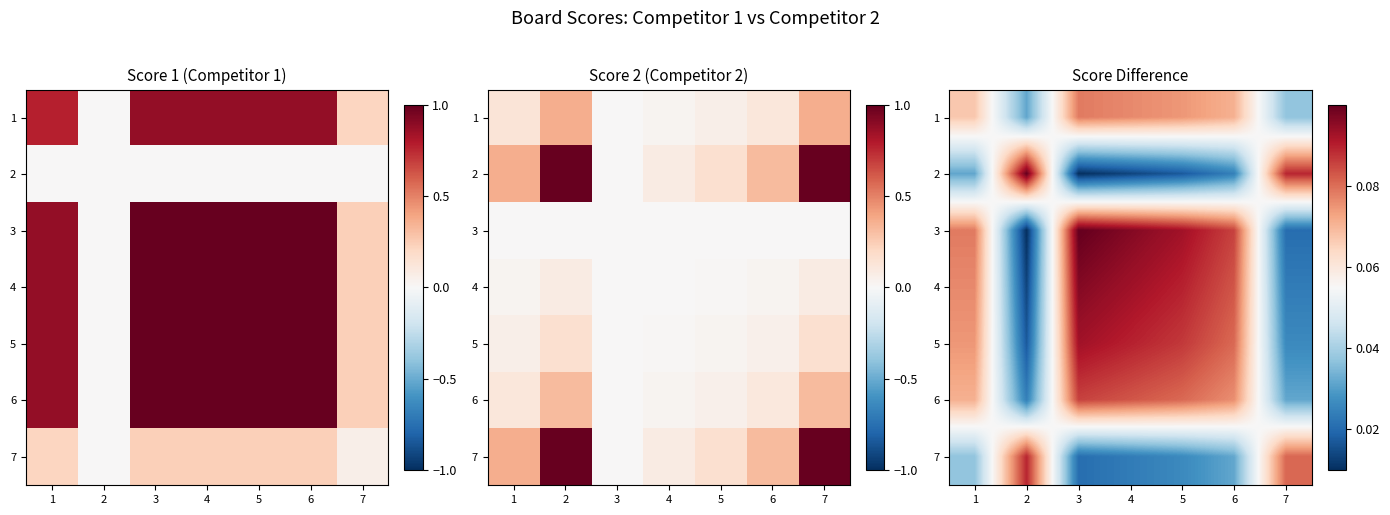

What is the difference between the second highest and minimum values in the 7 series?

0.1